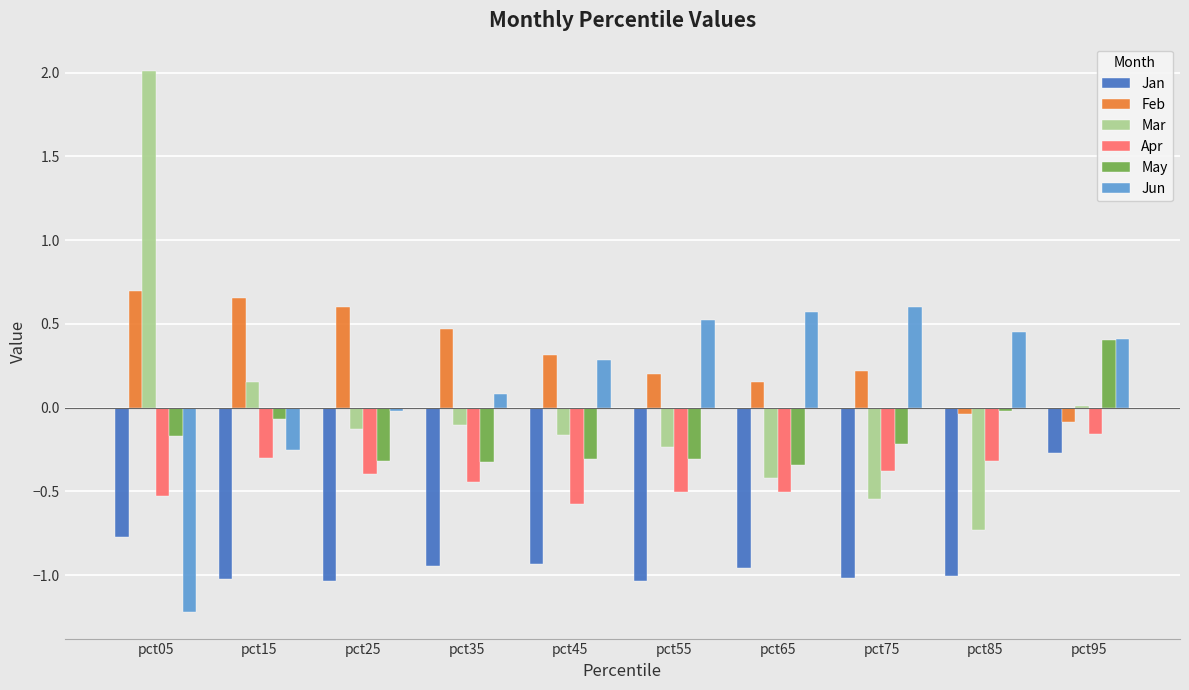

Which series changed the most between pct05 and pct65?

Mar